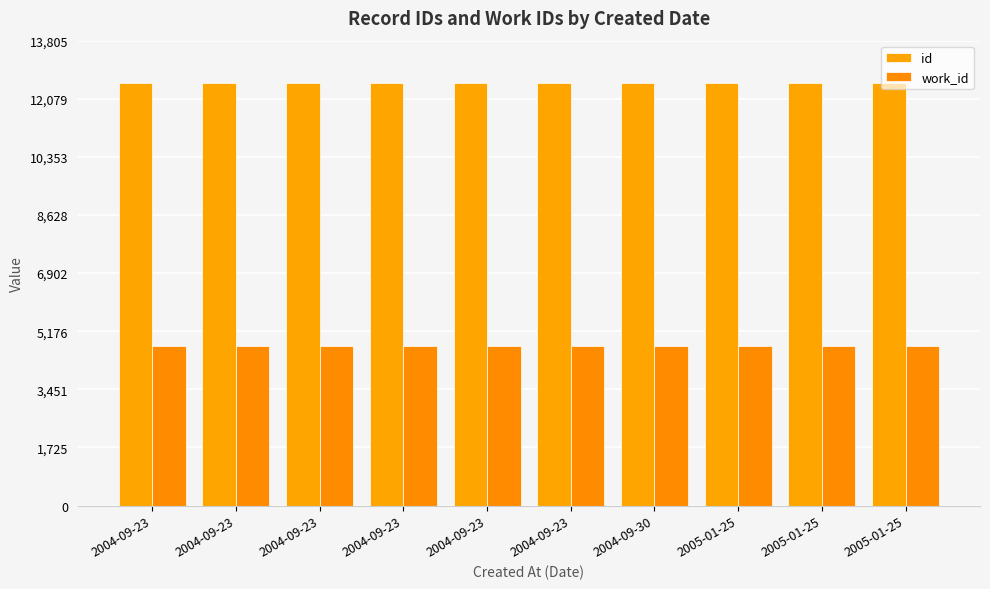

What is the minimum value shown in the chart?

4745